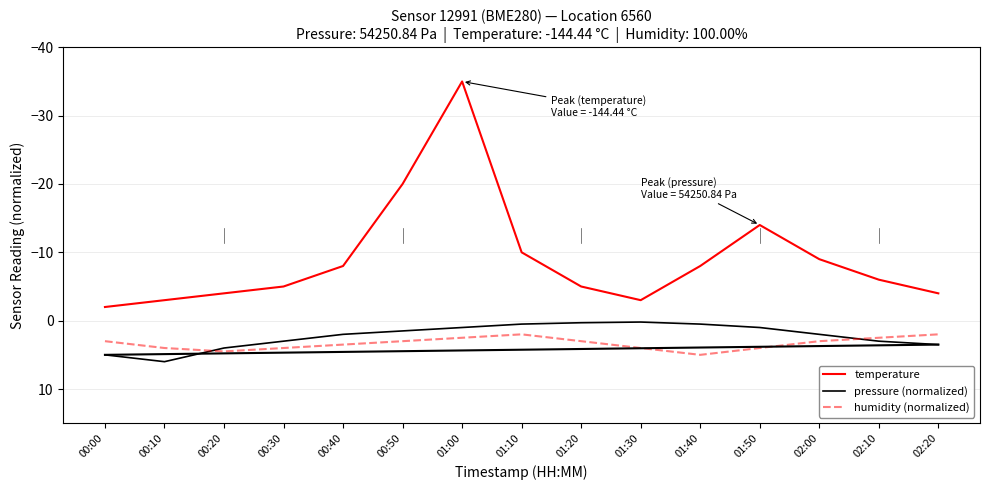

Rank the series by their maximum value, from highest to lowest.

pressure (normalized), humidity (normalized), temperature